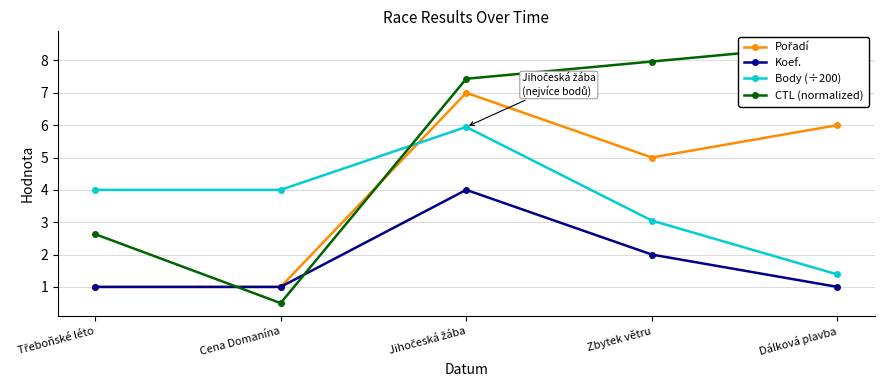

At which label is Body (÷200) closest to 3?

Zbytek větru